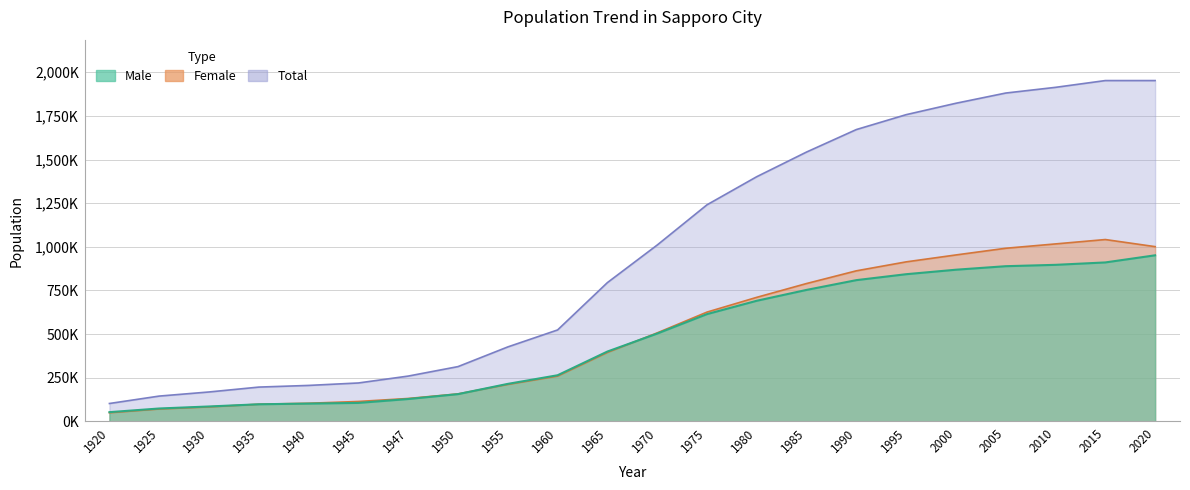

Reading left to right, extract all data points from this chart.

Male: 53018	73980	85509	98150	102112	105954	128264	156290	214941	264367	400145	503157	614533	691057	753216	809185	843170	868883	889054	896850	910614	951445
Female: 49562	71085	83067	98391	103991	114185	131338	157560	211679	259472	394763	506966	626080	710700	789763	862557	913855	953485	991809	1016695	1041742	1001101
Total: 102580	145065	168576	196541	206103	220139	259602	313850	426620	523839	794908	1010123	1240613	1401757	1542979	1671742	1757025	1822368	1880863	1913545	1952356	1952356